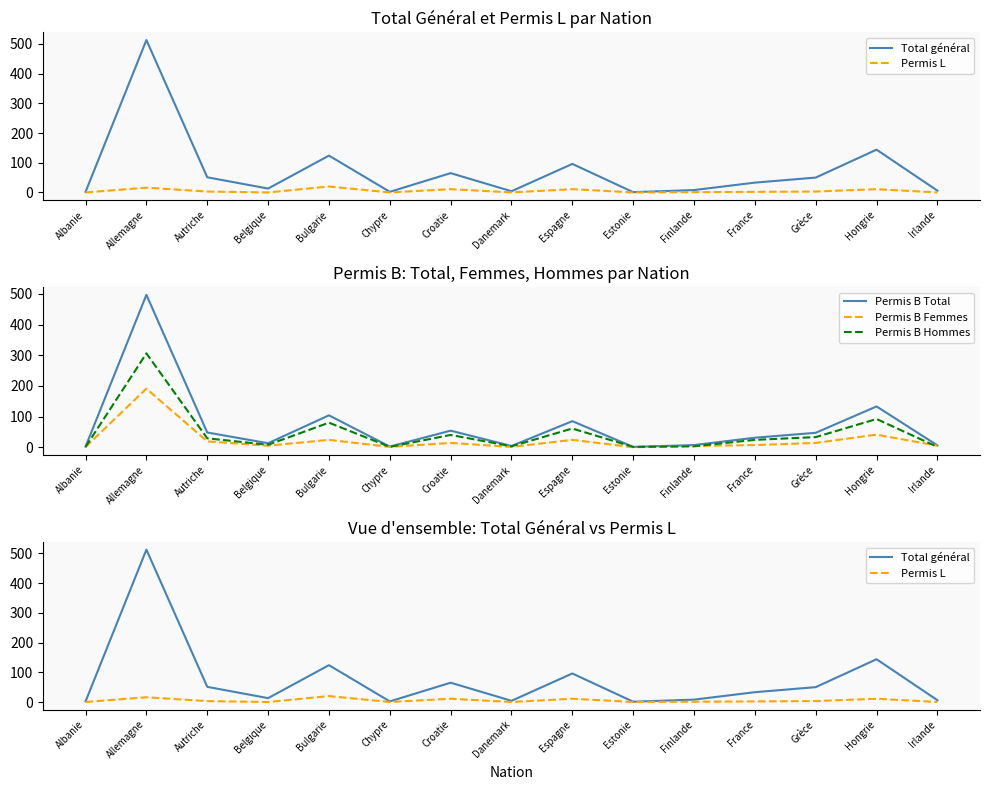

At how many categories does at least one series exceed 341?

1